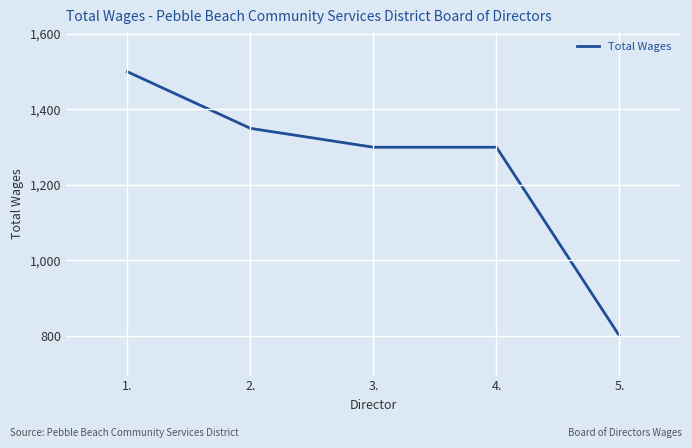

Reading right to left, list all the values displayed in this chart.

800	1300	1300	1350	1500